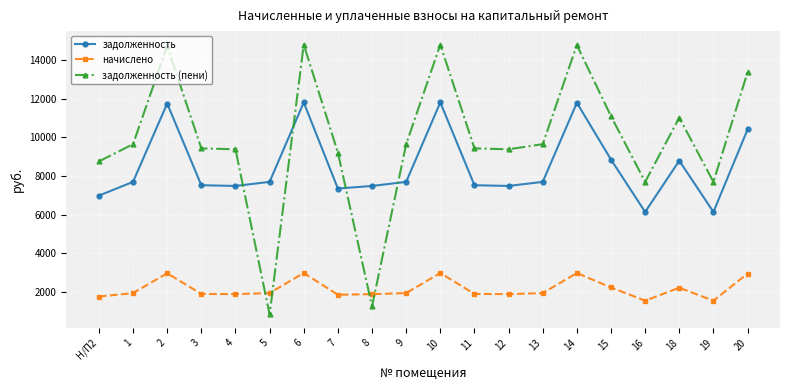

At which label is начислено closest to 2272?

15